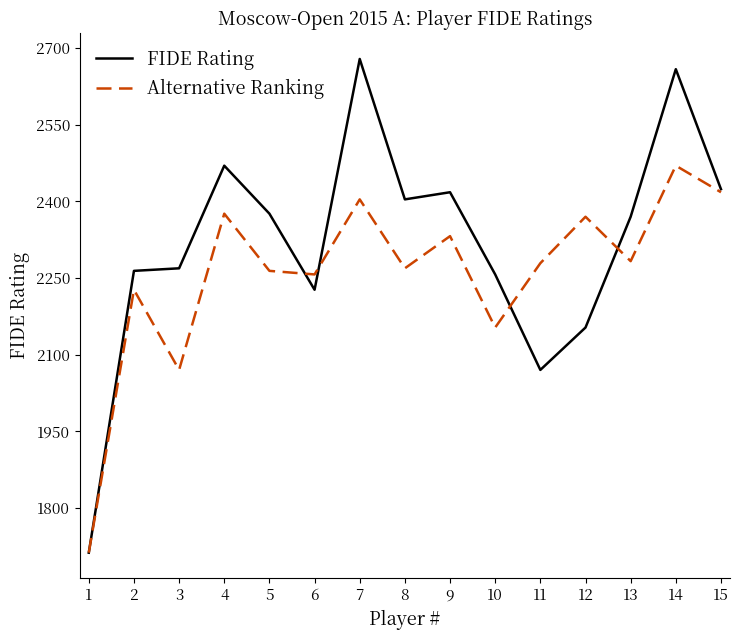

What is the greatest value displayed?

2679